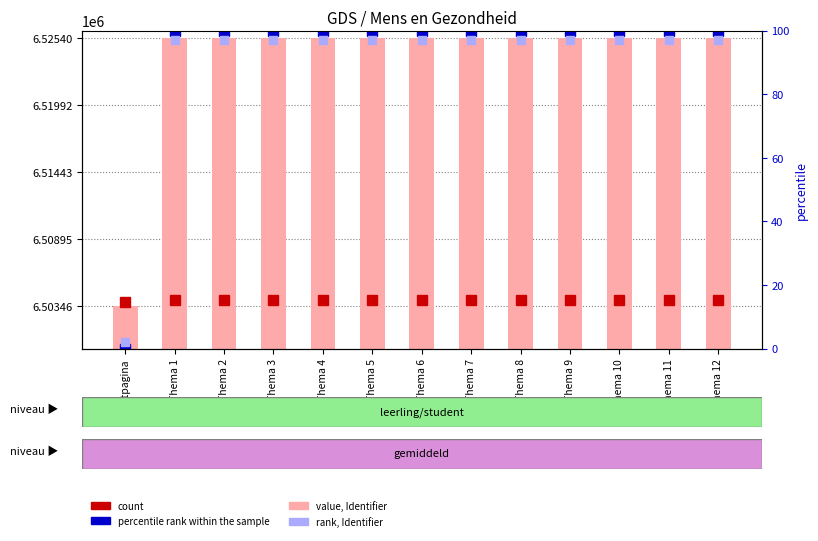

Which series has the widest spread of Y values?

Identifier (value)